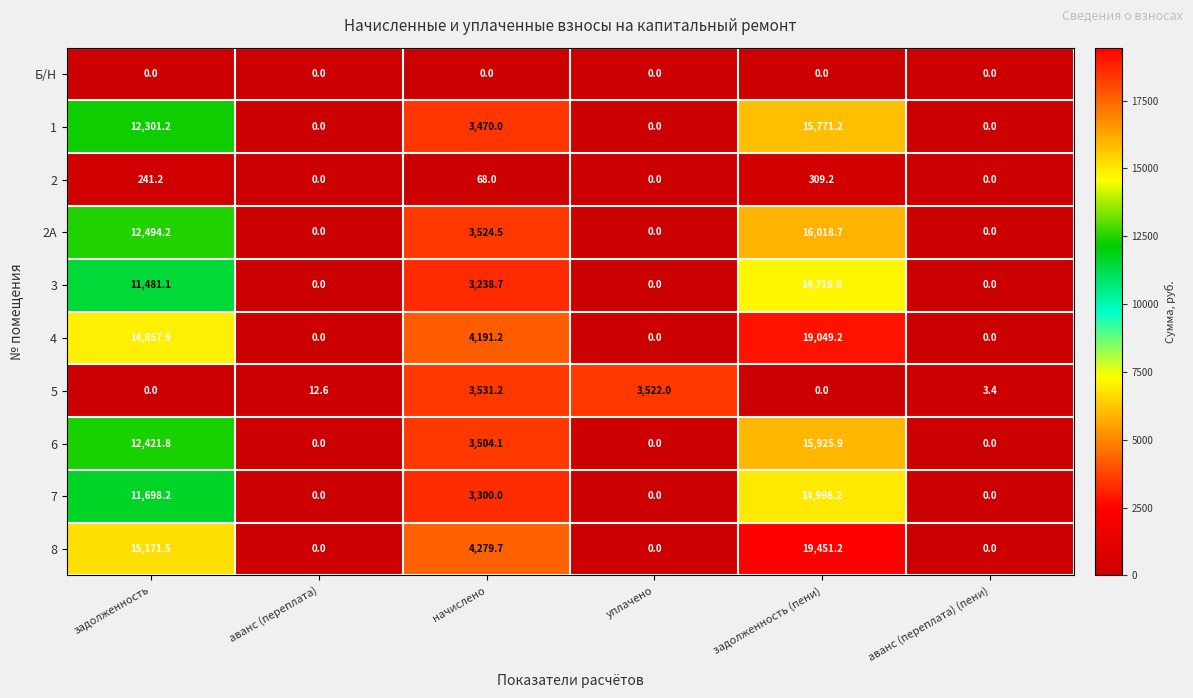

What is the spread (max minus min) of values at задолженность?

15171.5